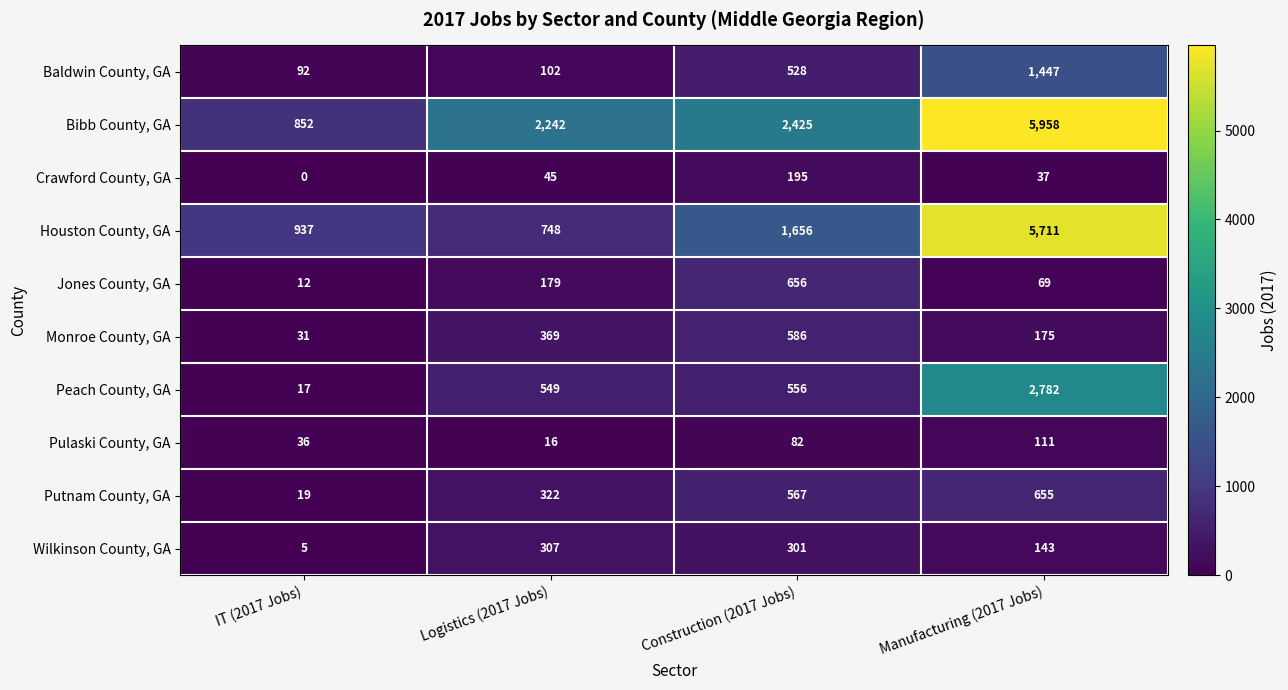

True or false: Putnam County, GA has a value of 567 at Construction (2017 Jobs).

True